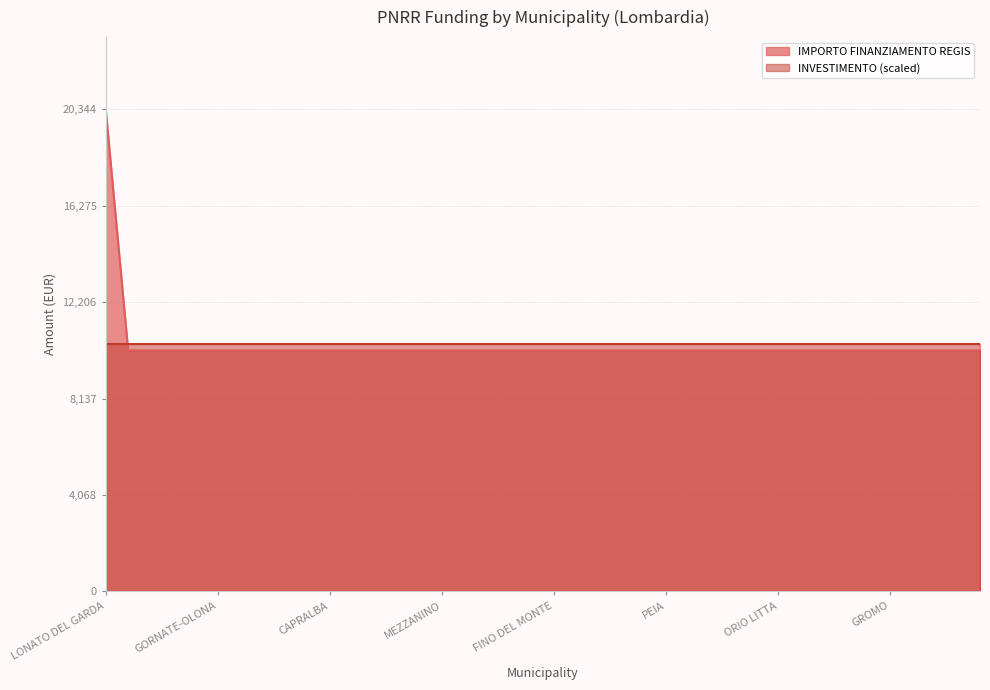

Which has a higher value, CESANA BRIANZA or RANZANICO?

CESANA BRIANZA